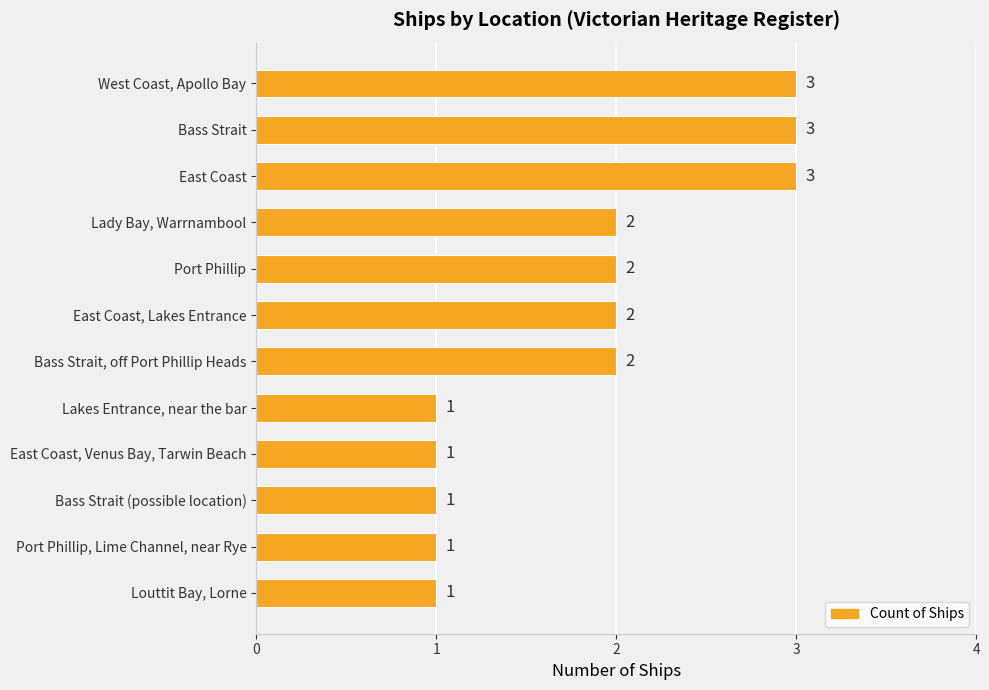

Does the chart contain any negative values?

No